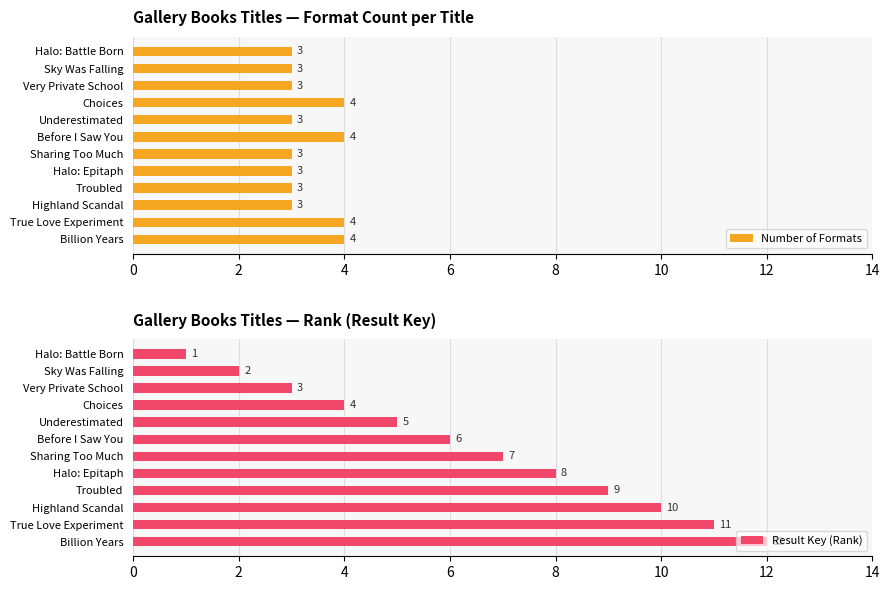

True or false: Number of Formats has a value of 4 at Underestimated.

False